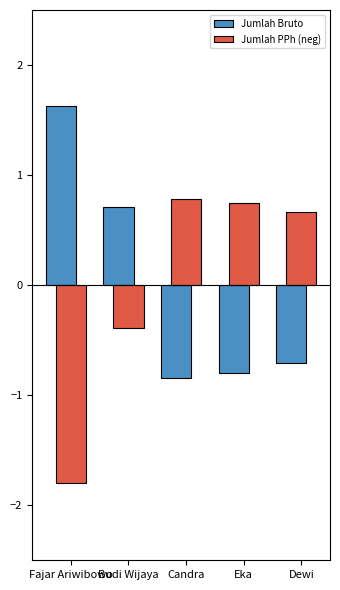

What is the sum of the Jumlah PPh (neg) values at Candra and Eka?

1.5